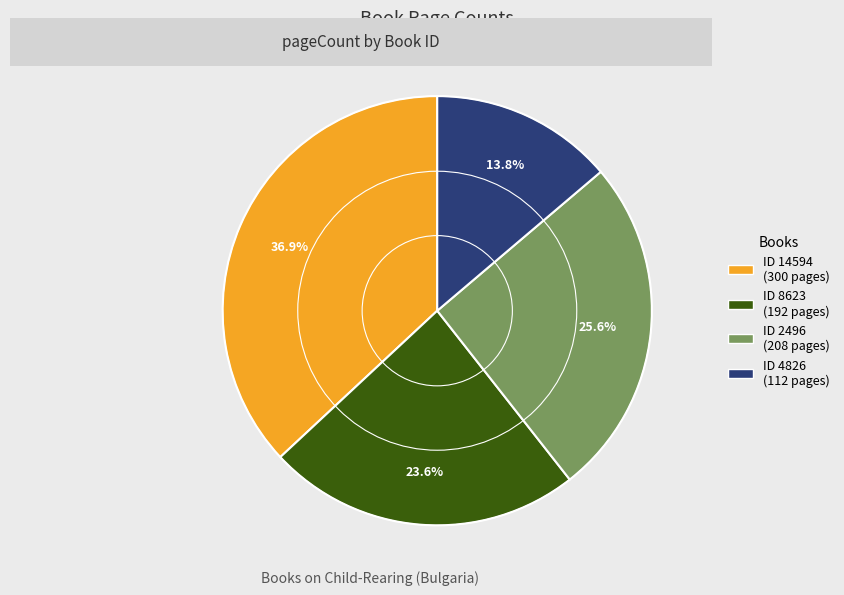

Is there any slice that represents more than half of the pie?

No